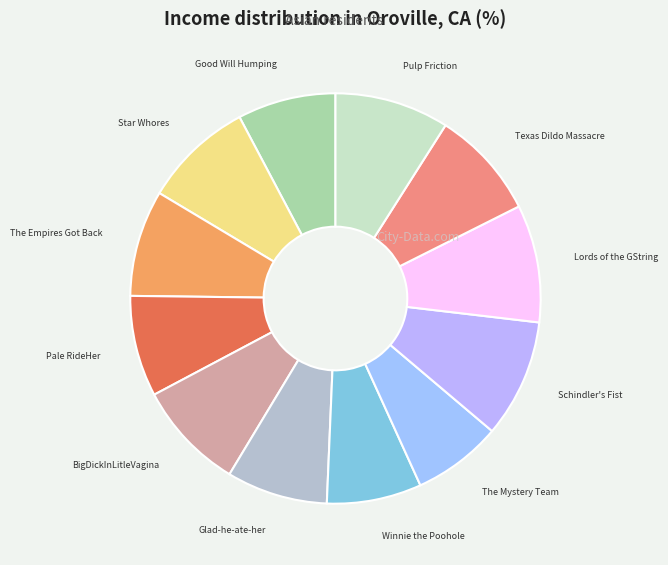

Which has a higher value, Pulp Friction or Winnie the Poohole?

Pulp Friction